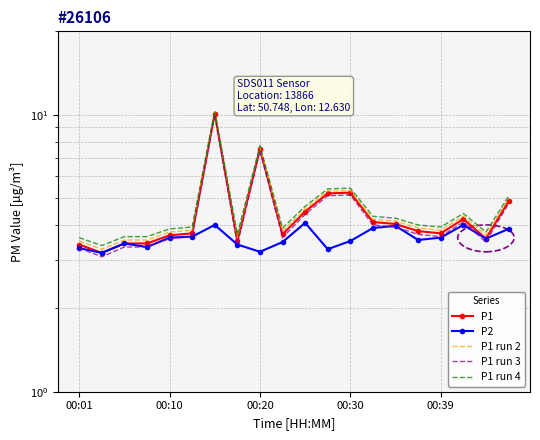

True or false: P1 run 4 and P1 intersect in this chart.

False